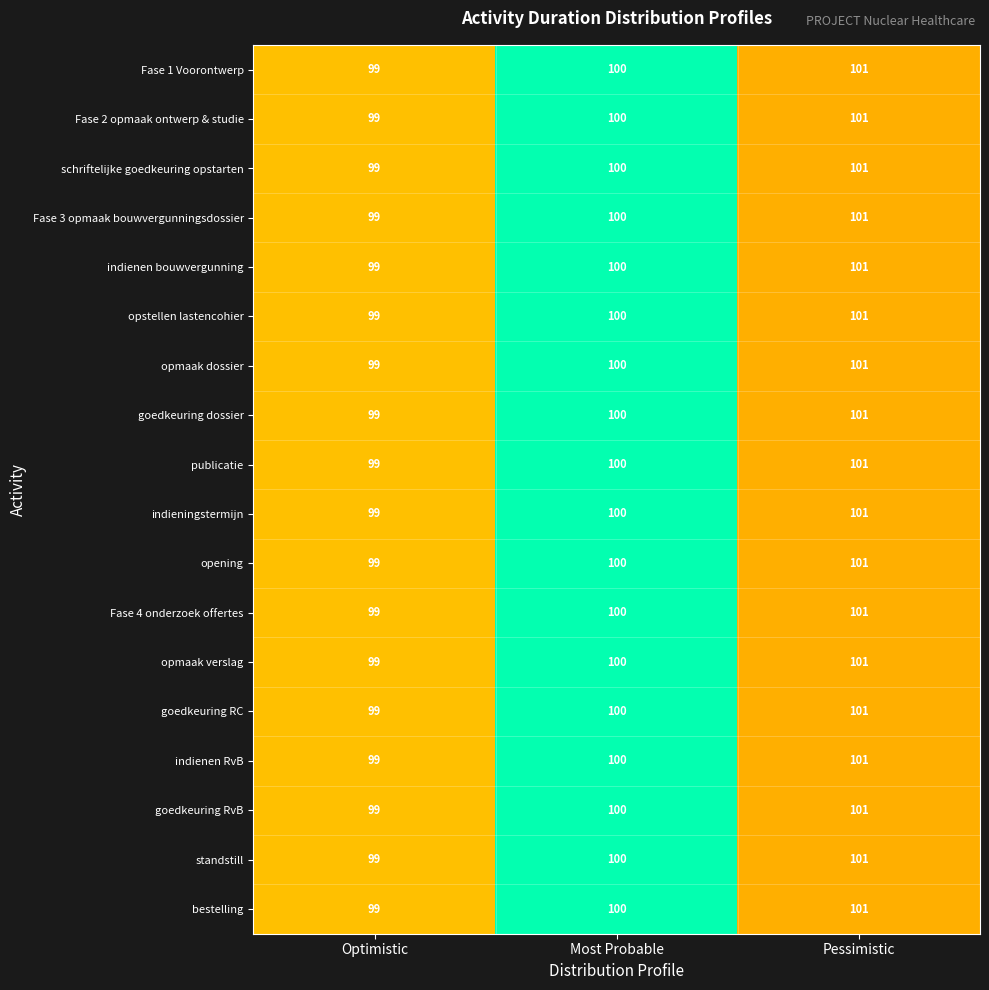

How many values in the goedkeuring RC series are below 100?

1